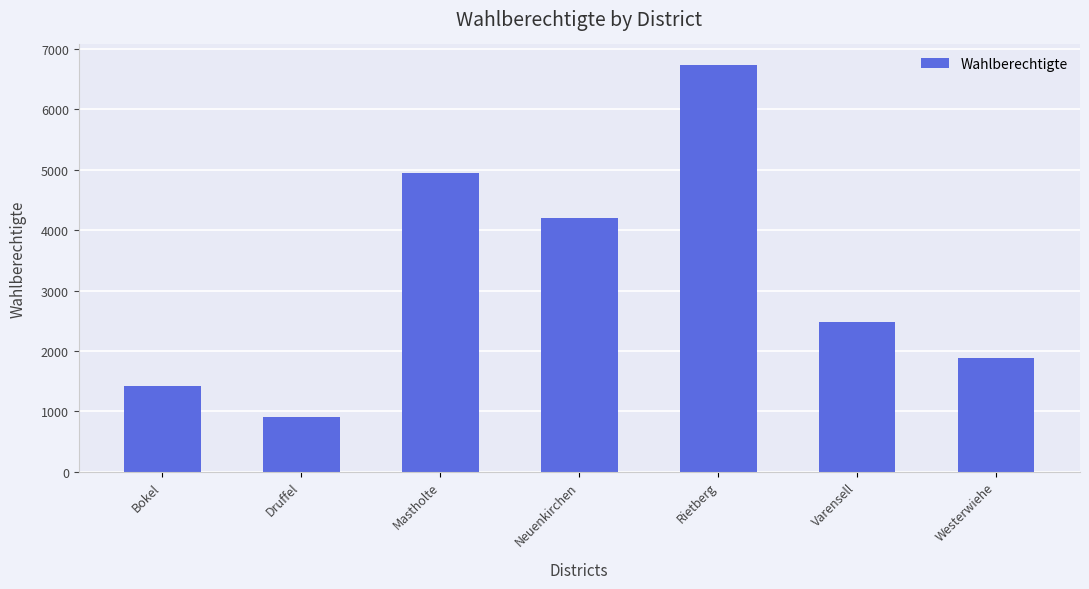

Read the value at Bokel.

1411